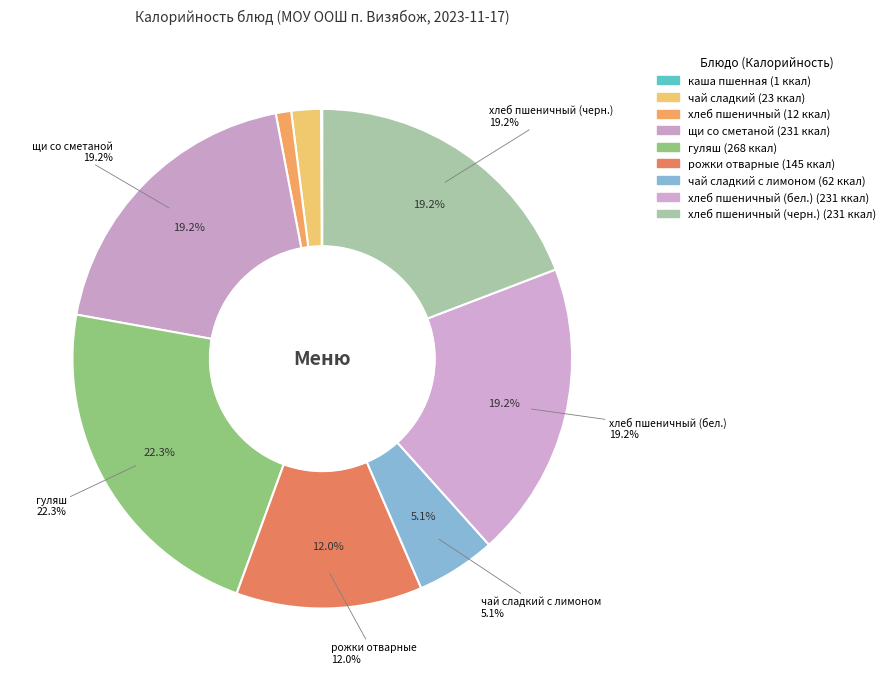

Does хлеб пшеничный (черн.) represent more than half of the total?

No